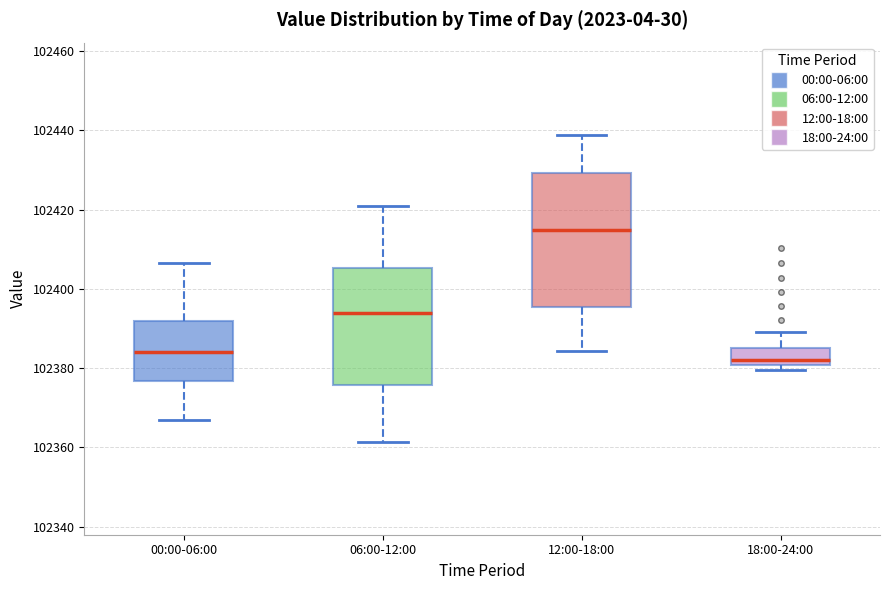

Reading left to right, read every box against the y-axis: the position of its median line, the range the box covers, and the ends of its whiskers. The values are not printed on the chart, so give them approximately, as read against the axis.

00:00-06:00: median 102384, box 102376 to 102392, whiskers 102366 to 102406
06:00-12:00: median 102394, box 102376 to 102406, whiskers 102362 to 102420
12:00-18:00: median 102414, box 102396 to 102430, whiskers 102384 to 102438
18:00-24:00: median 102382, box 102380 to 102384, whiskers 102380 (just below the box's lower edge) to 102390